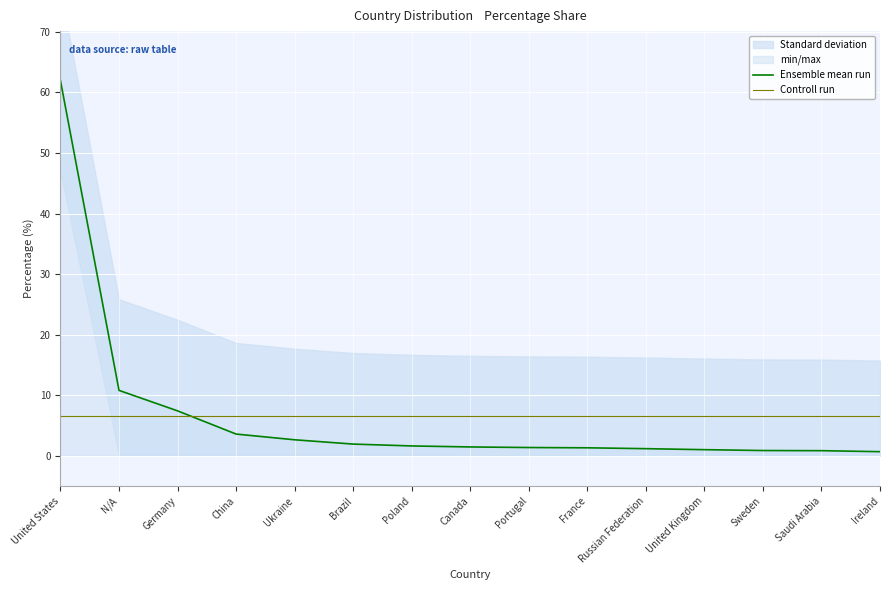

True or false: Controll run has a value of 11.1 at United States.

False